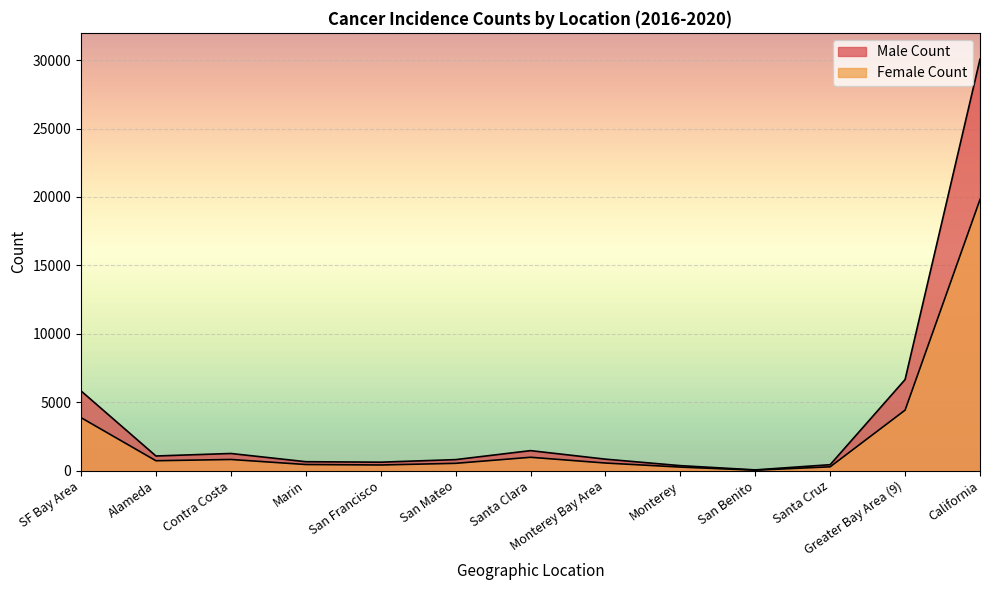

What are all the series names shown in the legend?

Male Count, Female Count